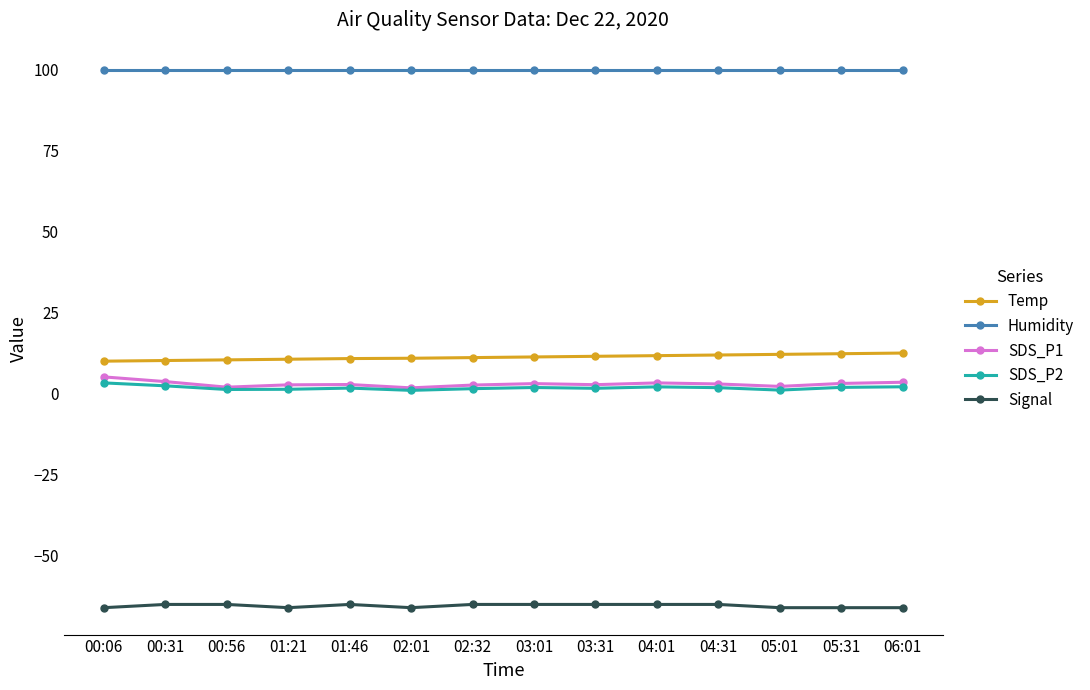

What is the minimum value for Temp?

10.0